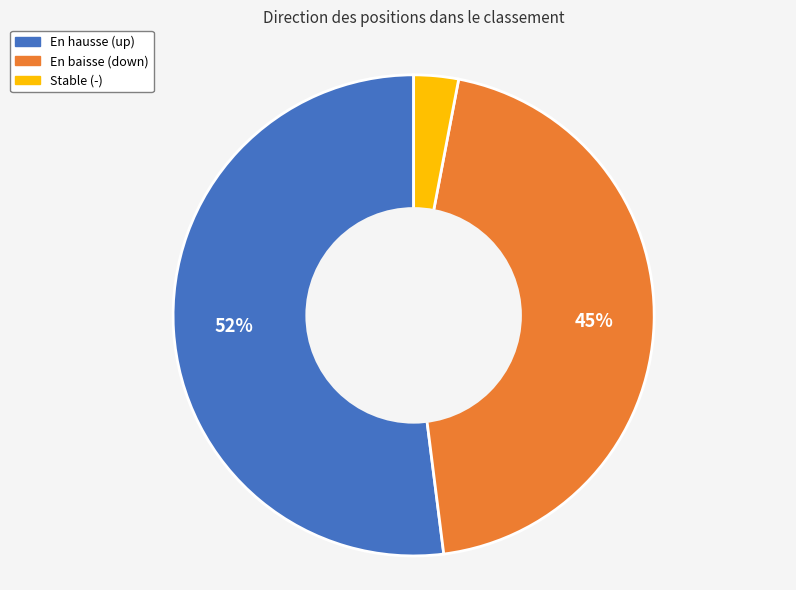

To the nearest percent, what is the average slice percentage?

33%